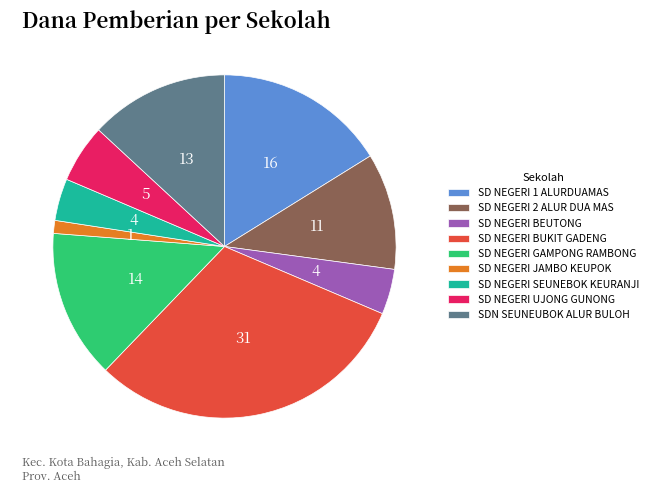

Approximately how many times larger is the value at SD NEGERI UJONG GUNONG compared to SD NEGERI BEUTONG?

1.3